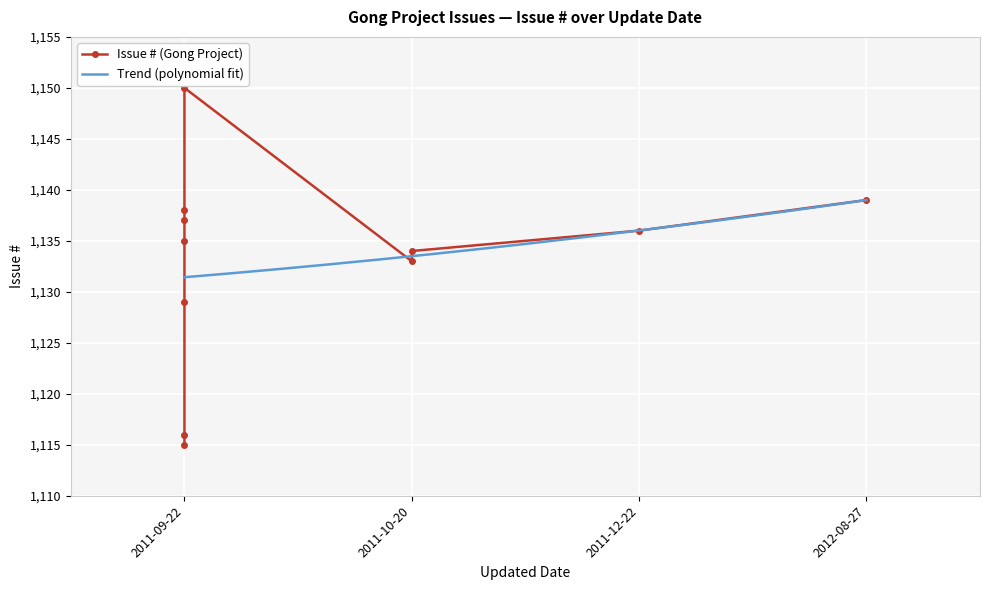

The chart shows a value of 1137 at 2011-09-22. True or false?

True